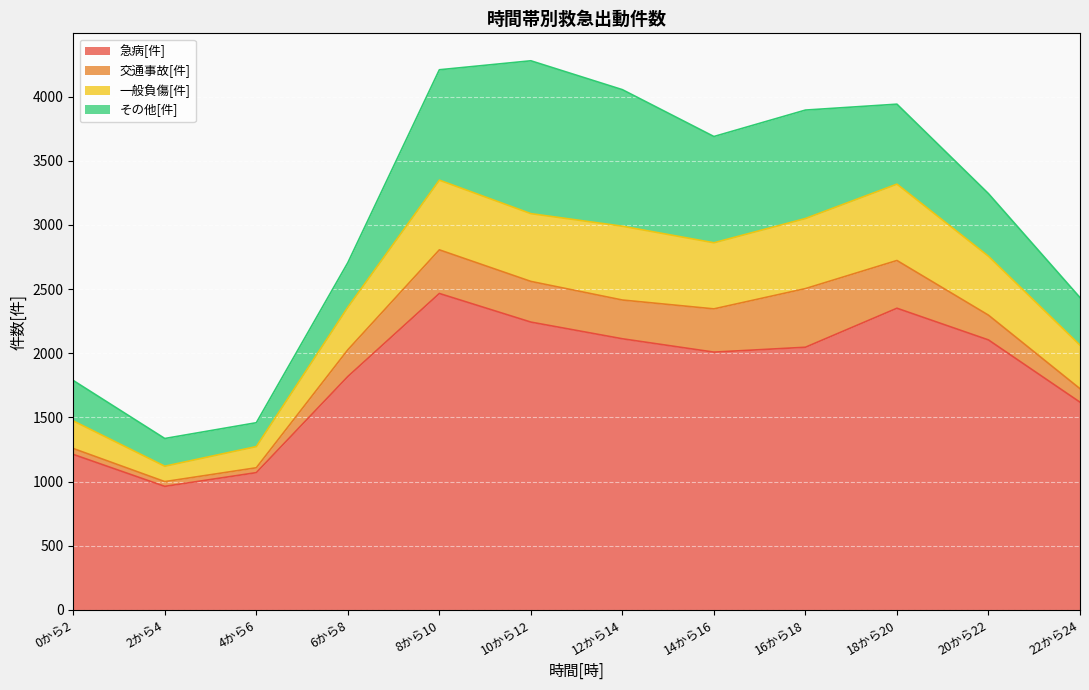

List the labels in order of 急病[件] value, smallest first.

2から4, 4から6, 0から2, 22から24, 6から8, 14から16, 16から18, 20から22, 12から14, 10から12, 18から20, 8から10